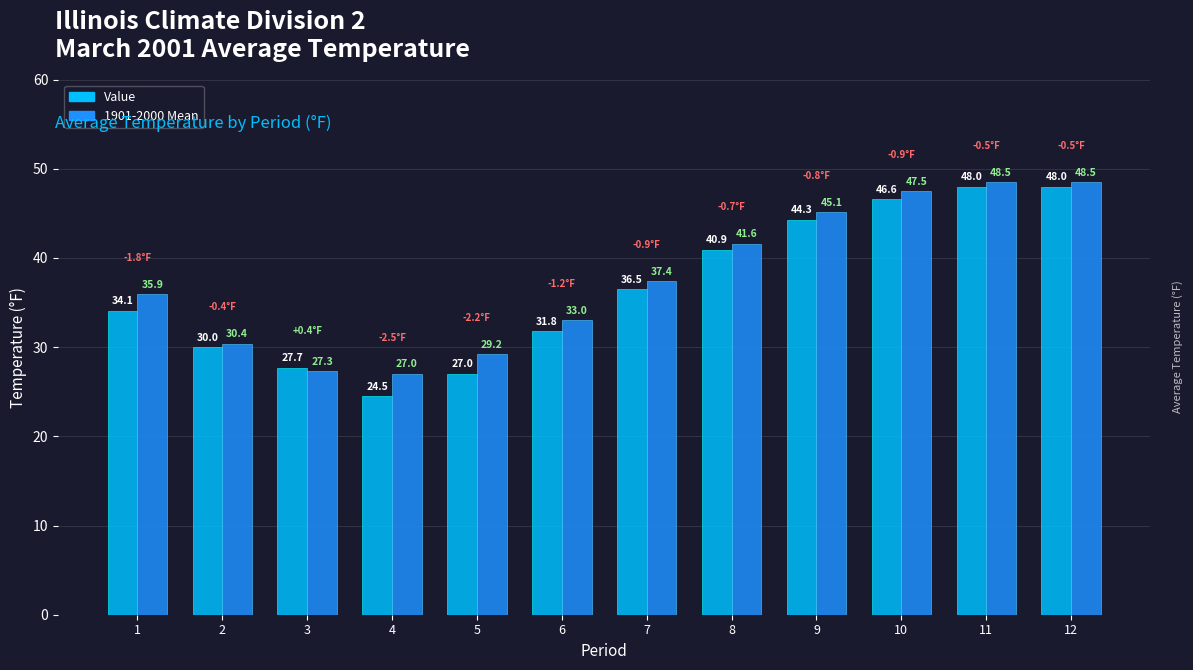

How many values in the 1901-2000 Mean series are below 37?

6